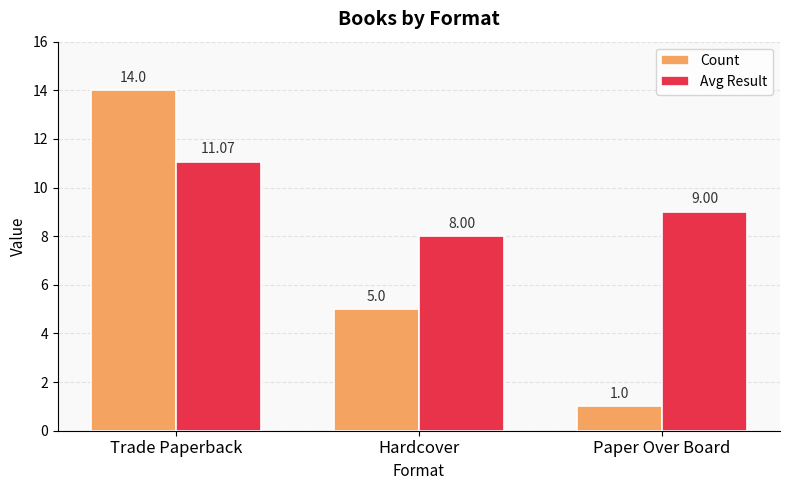

Reading left to right, what are all the values shown in this chart?

Count: 14.0	5.0	1.0
Avg Result: 11.1	8.0	9.0